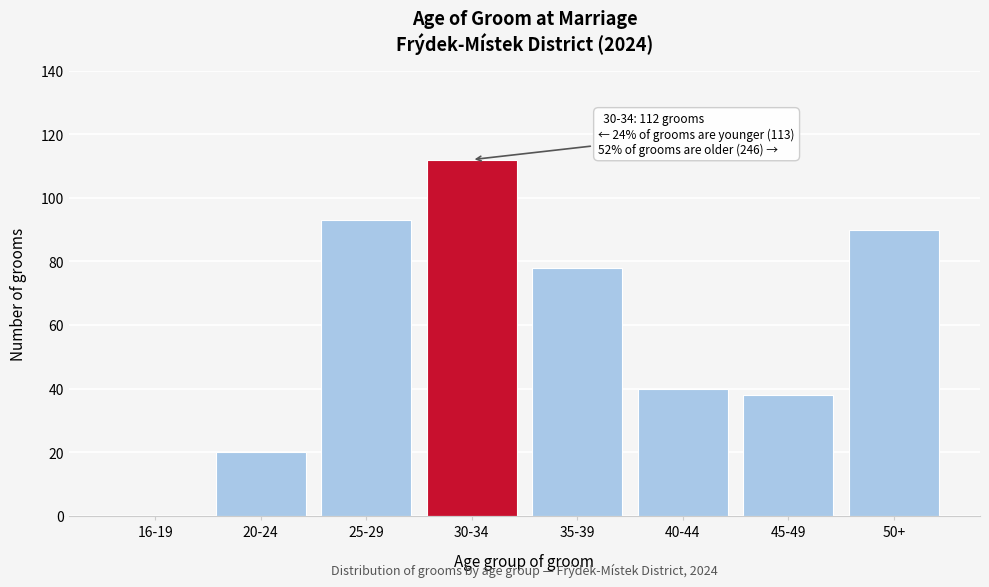

Reading right to left, transcribe all the data shown in this chart.

50+=90	45-49=38	40-44=40	35-39=78	30-34=112	25-29=93	20-24=20	16-19=0